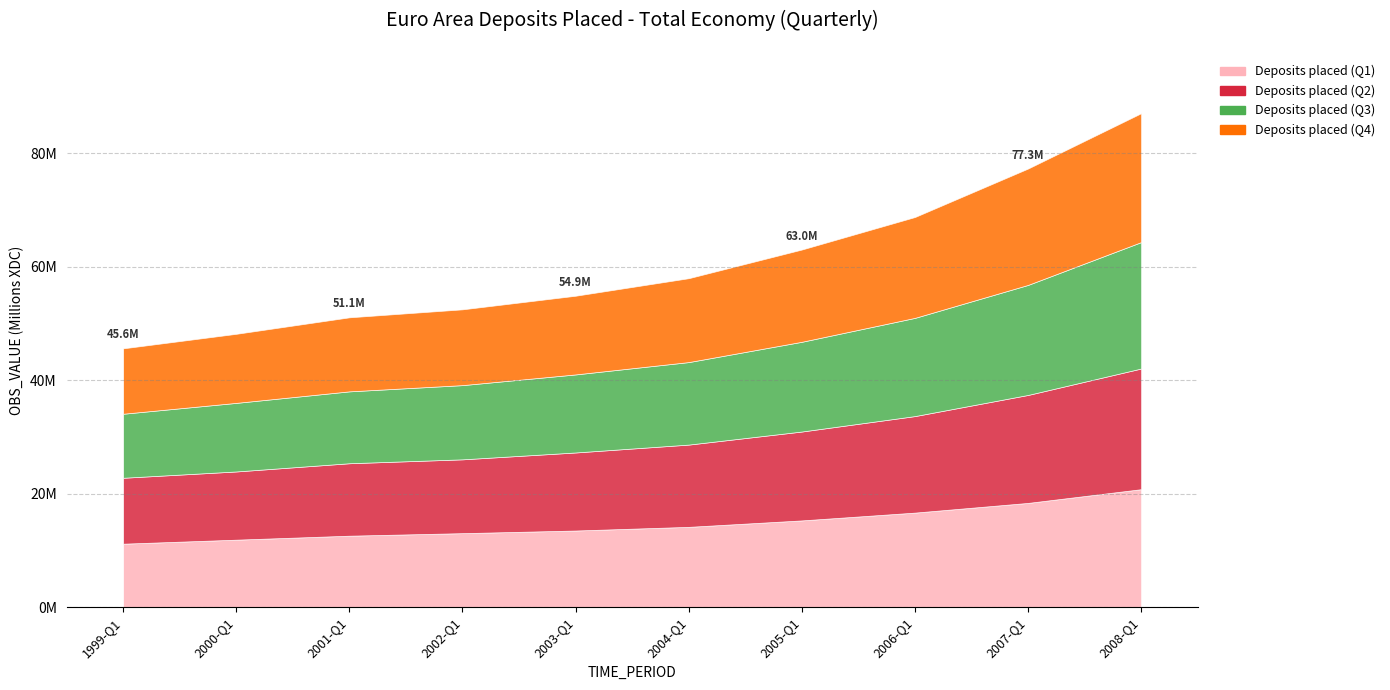

True or false: Deposits placed (Q2) has a value of 19844103 at 1999-Q1.

False